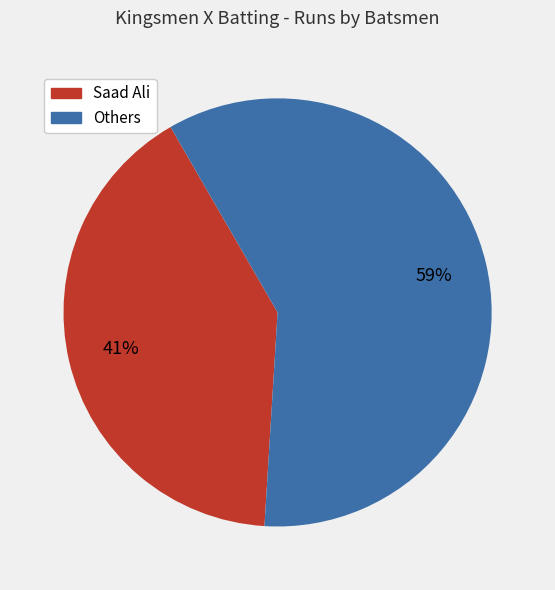

Count the number of slices in the pie.

2